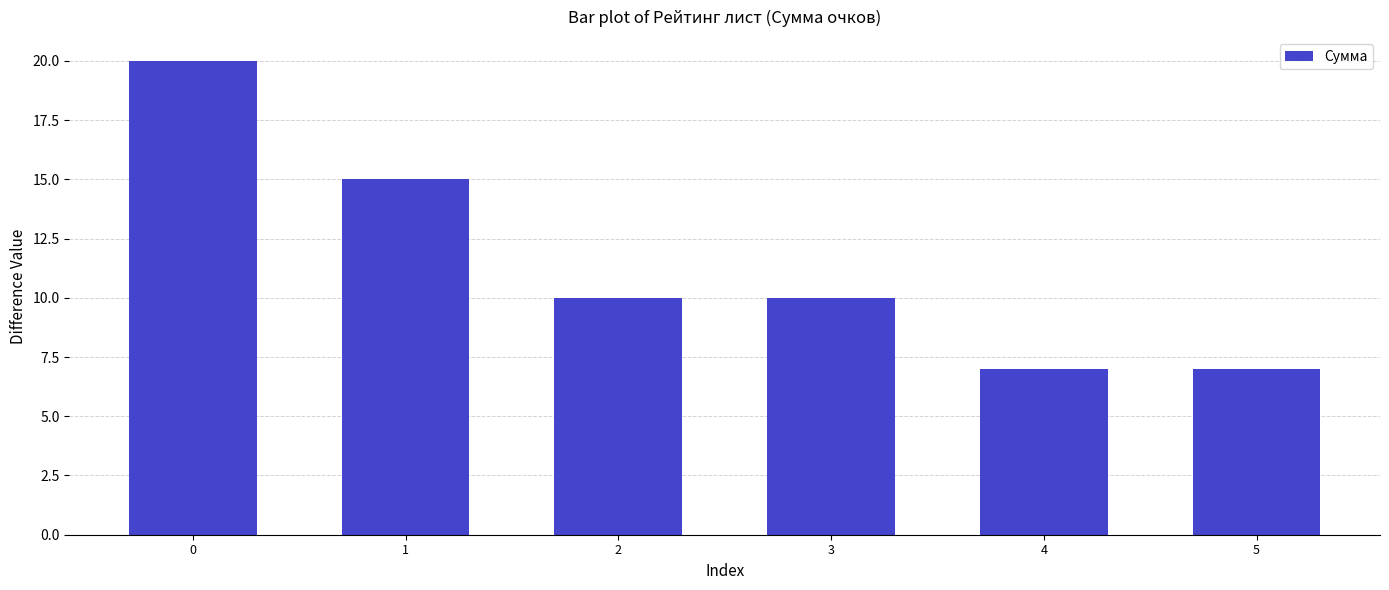

What is the value of the 1st bar from the left?

20